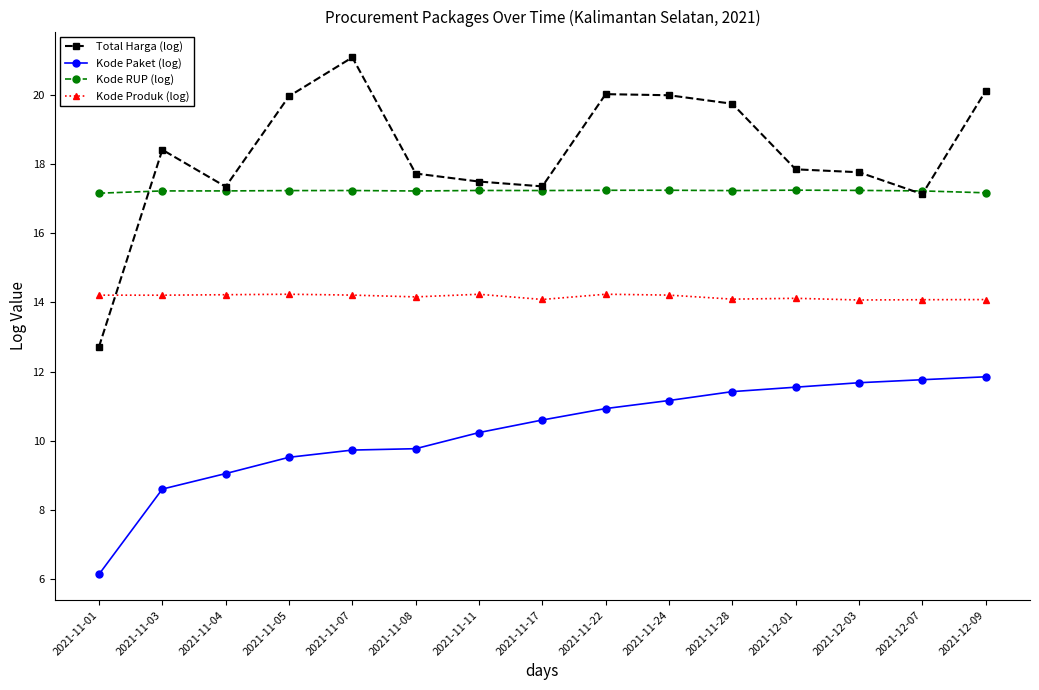

Is the value of Kode RUP (log) at 2021-11-22 greater than the value of Kode Paket (log) at 2021-11-08?

Yes